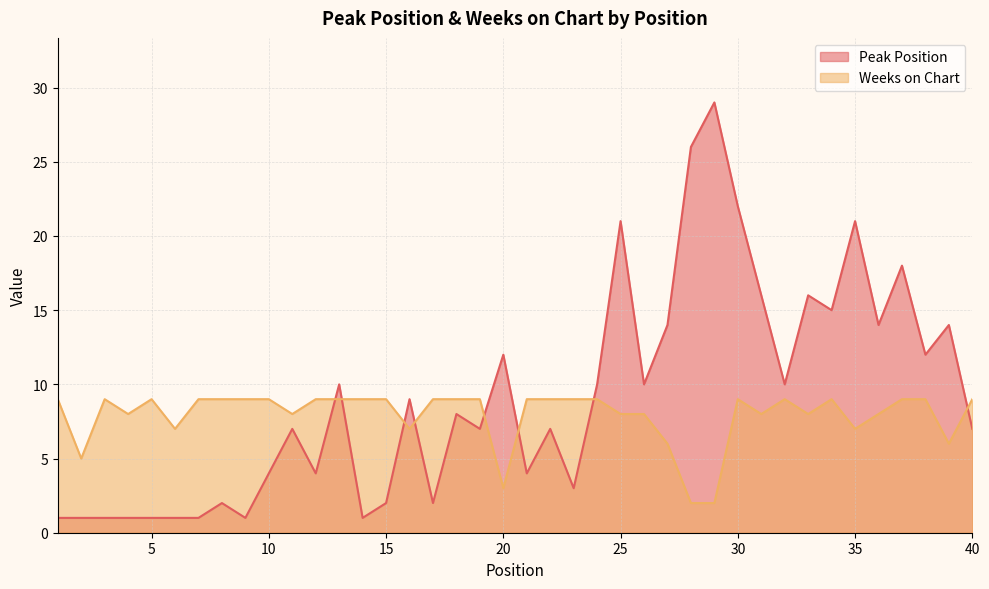

What is the sum of all Peak Position values?

365